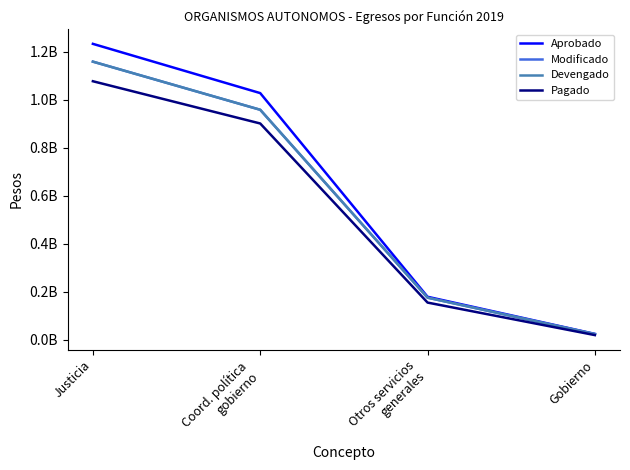

Which has a higher value, Justicia or Otros servicios
generales?

Justicia